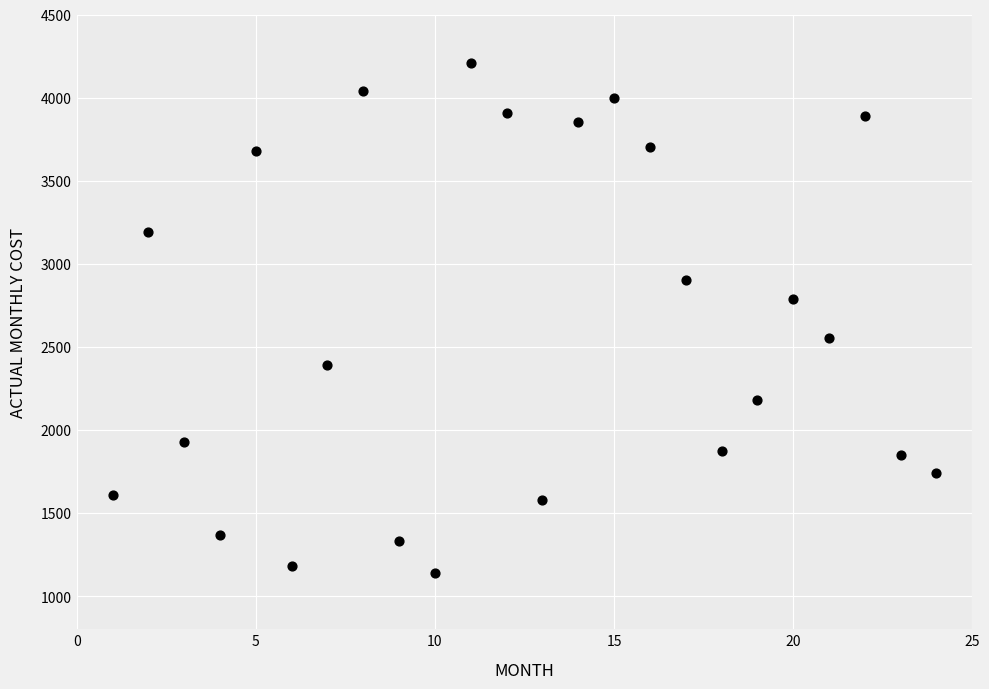

What is the range of X values (max minus min)?

23